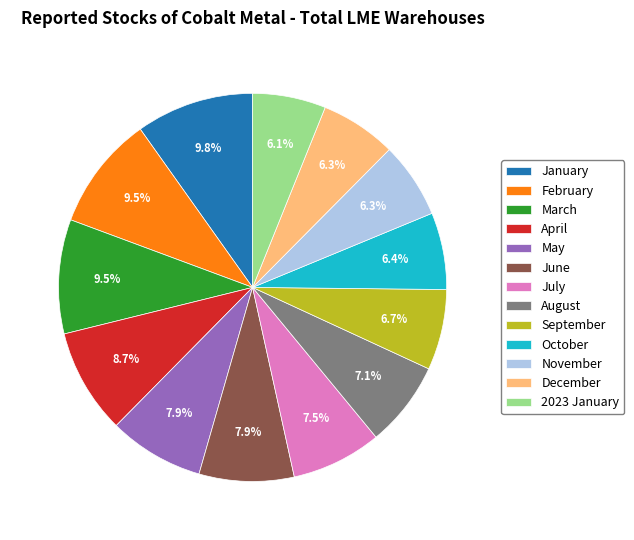

Is the sum of May and July greater than half?

No